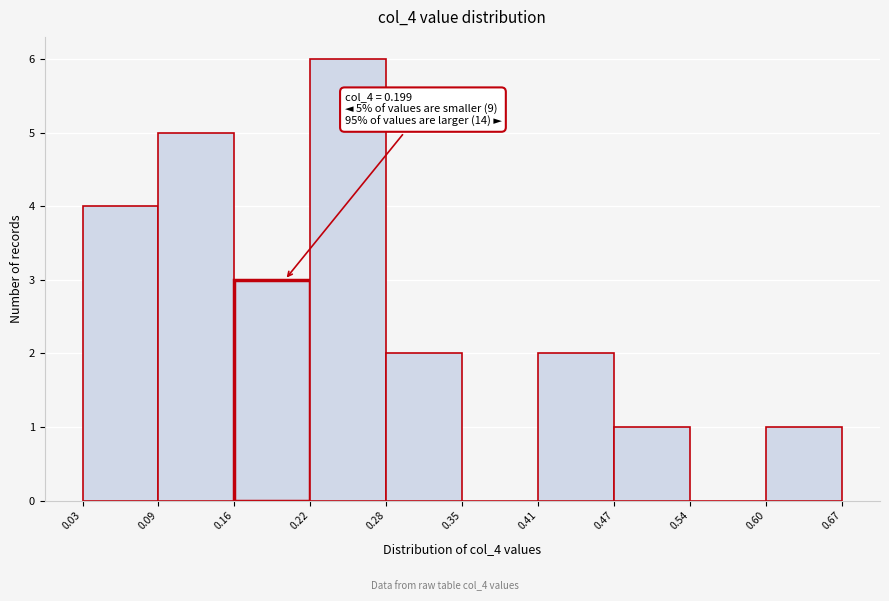

Over which range of the x-axis is the bar tallest?

0.22 to 0.28